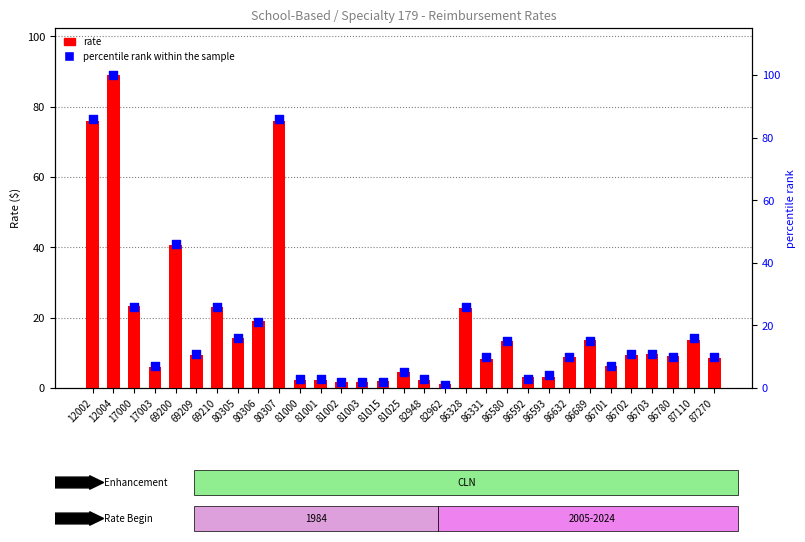

Which series reaches the maximum Y coordinate?

percentile rank within the sample